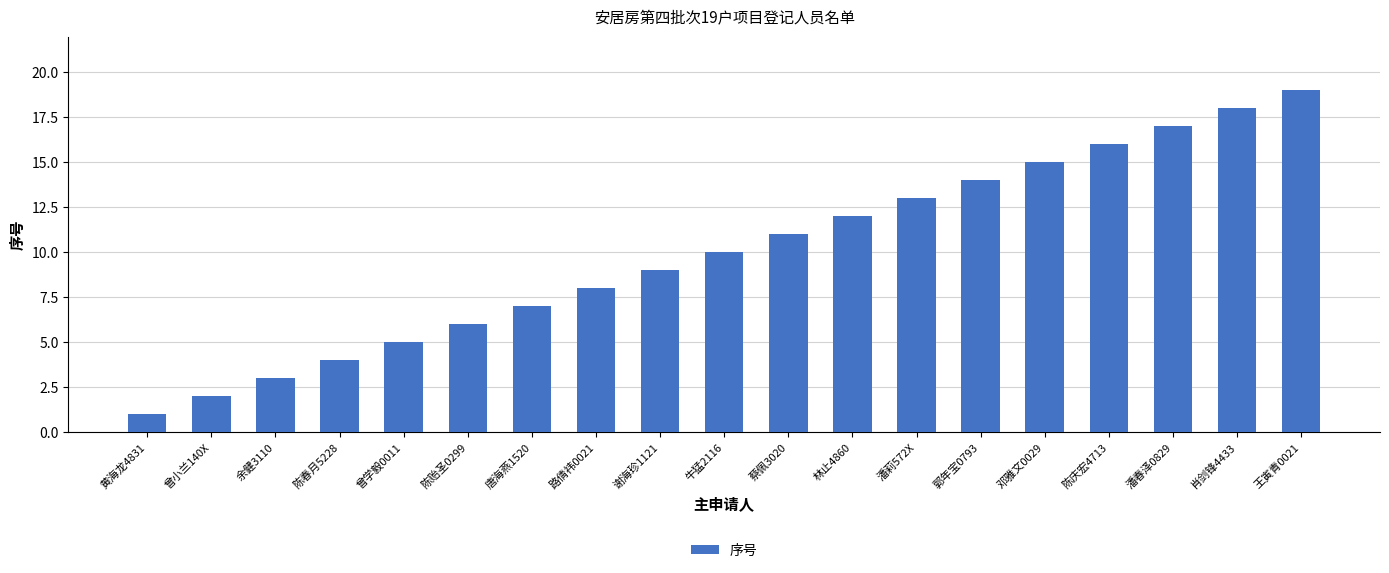

Reading right to left, list all the values displayed in this chart.

19	18	17	16	15	14	13	12	11	10	9	8	7	6	5	4	3	2	1